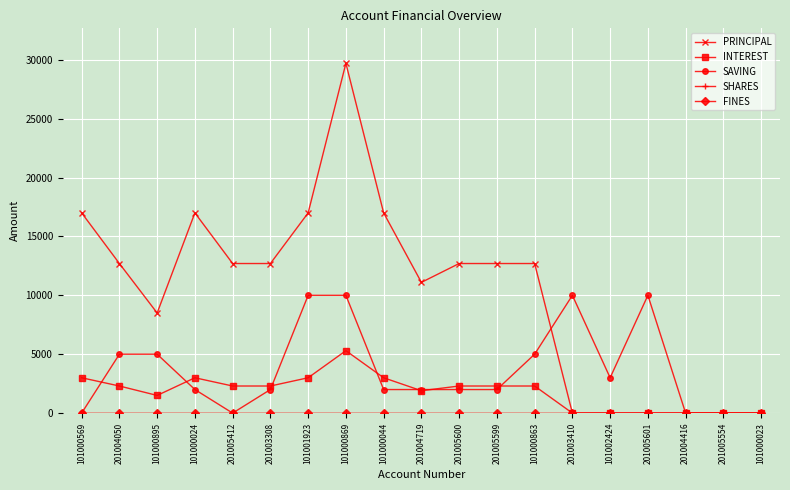

How many series are shown in this chart?

5